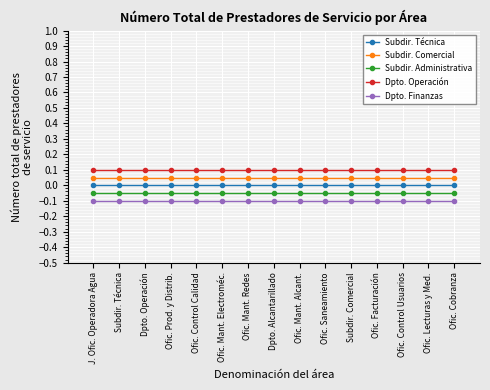

Is the value of Dpto. Operación at Ofic. Mant. Redes greater than the value of Subdir. Técnica at Ofic. Prod. y Distrib.?

Yes